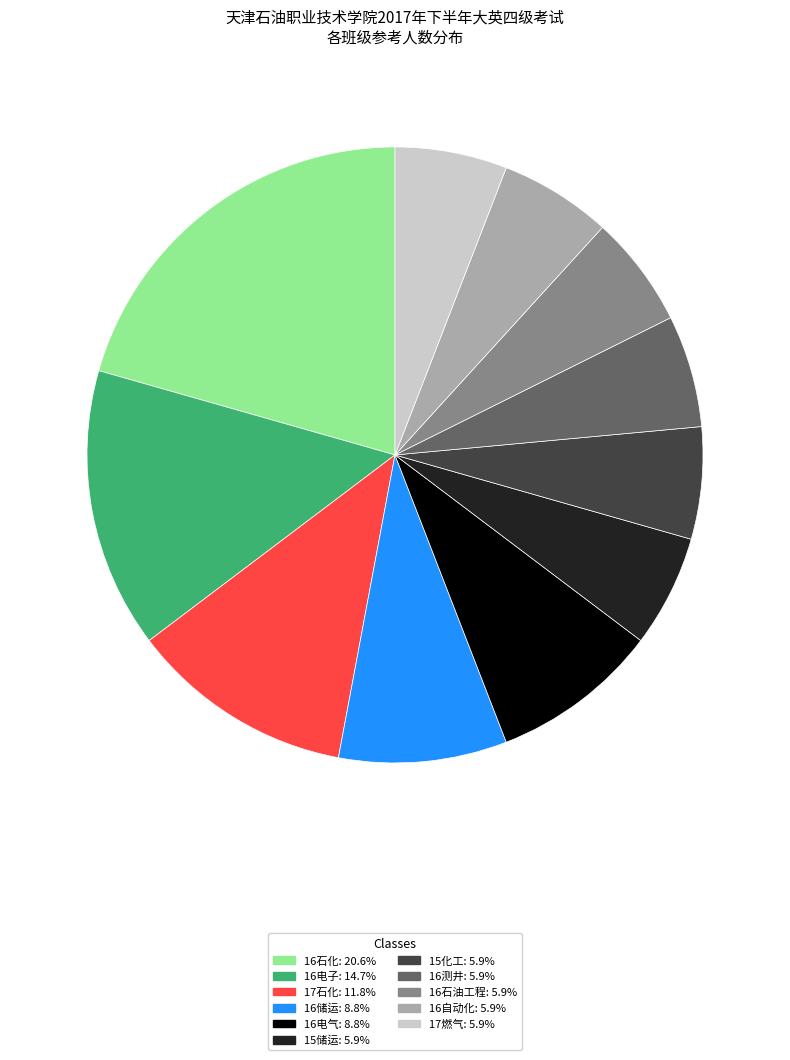

Is the sum of 16电子: 14.7% and 16石油工程: 5.9% greater than half?

No